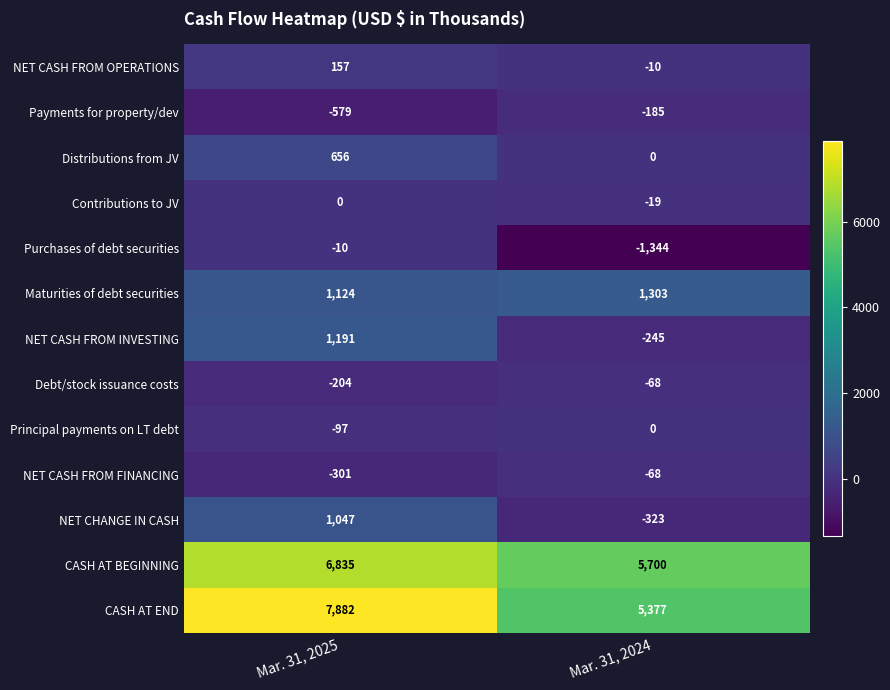

At which category does the chart reach its peak across all series?

Mar. 31, 2025